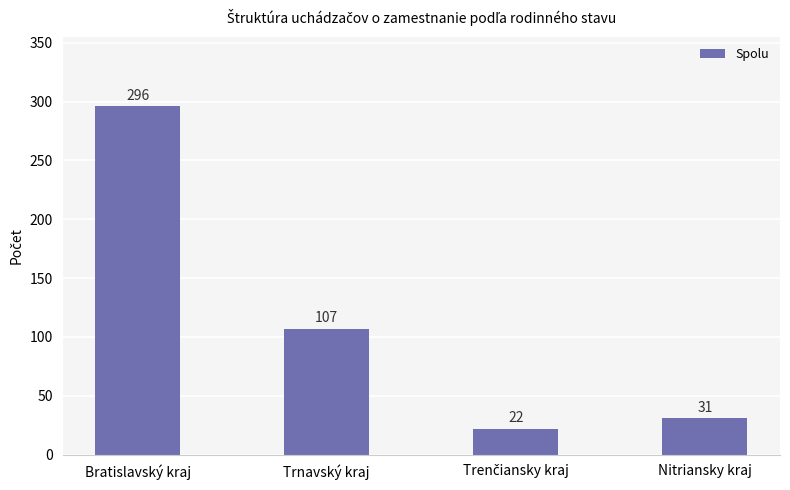

What is the label of the 3rd bar from the right?

Trnavský kraj